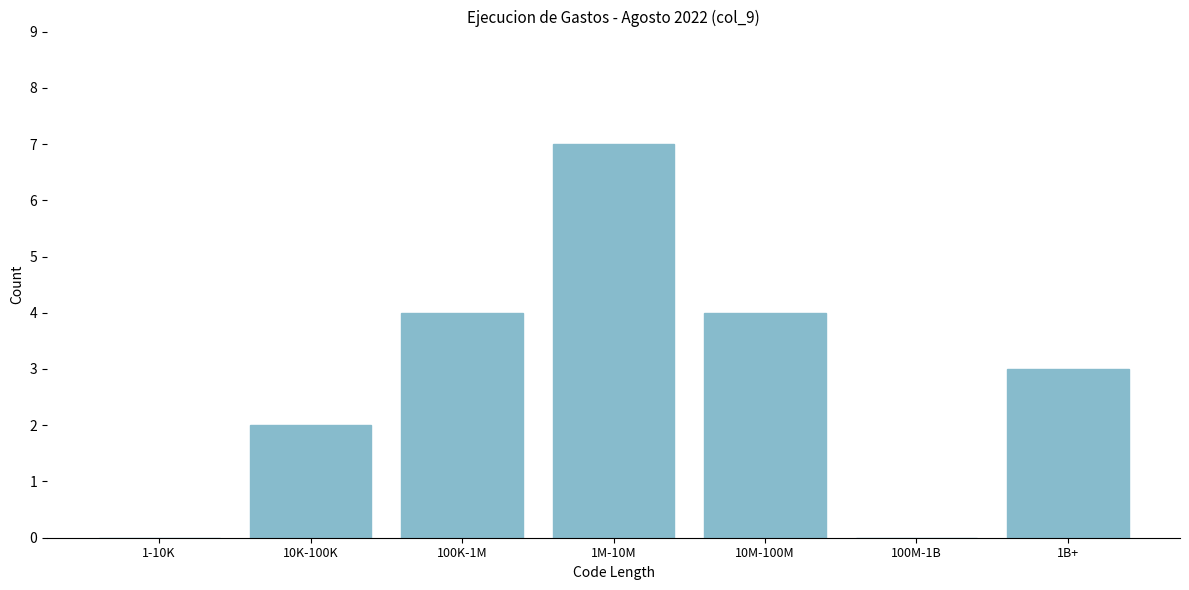

Reading left to right, what are all the values shown in this chart?

1-10K=0	10K-100K=2	100K-1M=4	1M-10M=7	10M-100M=4	100M-1B=0	1B+=3